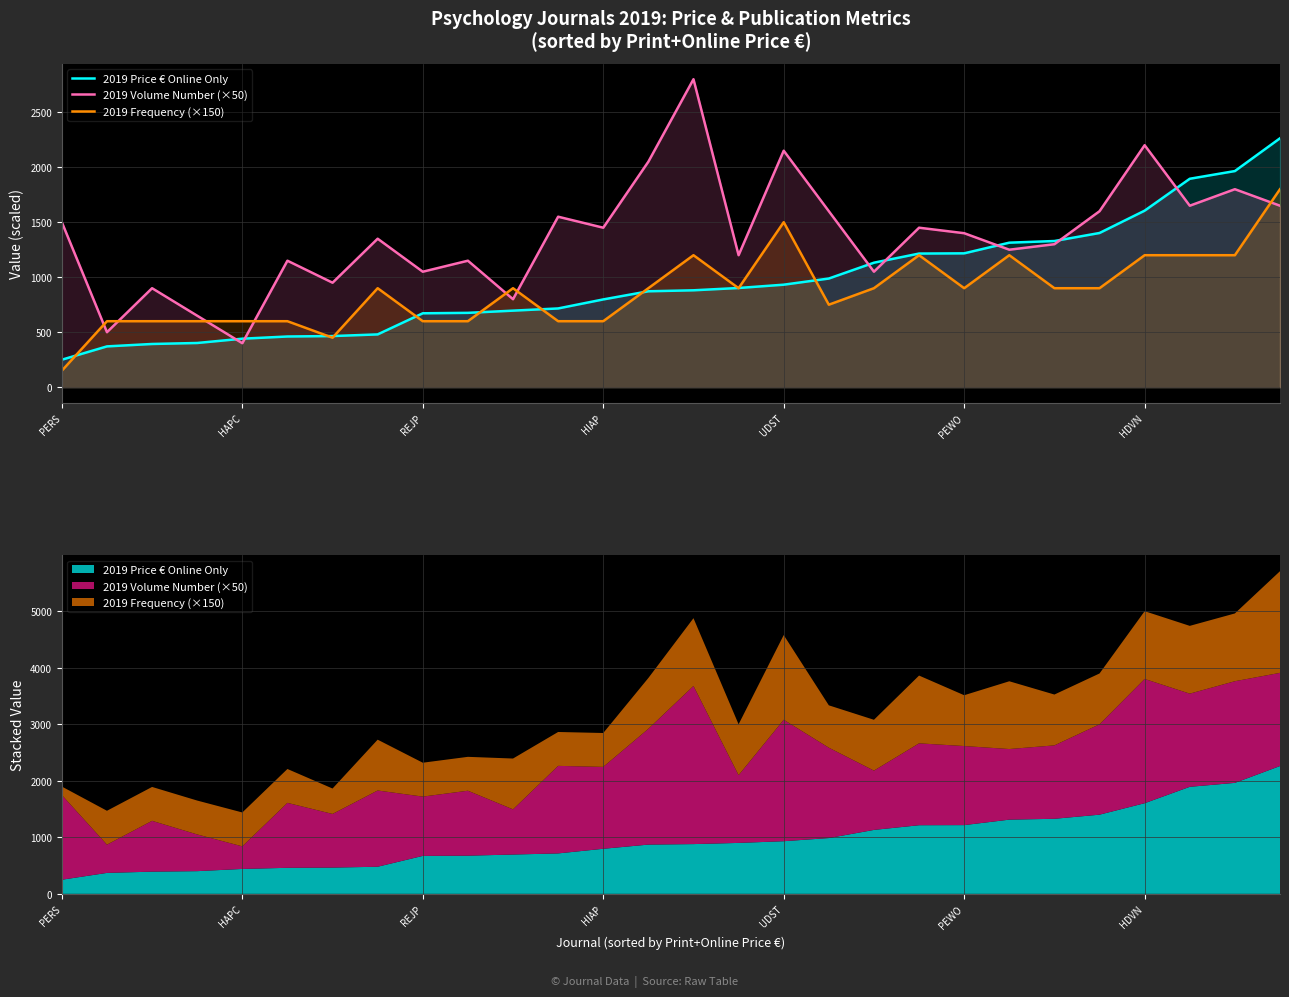

What is the total value across all series at 11?

2866